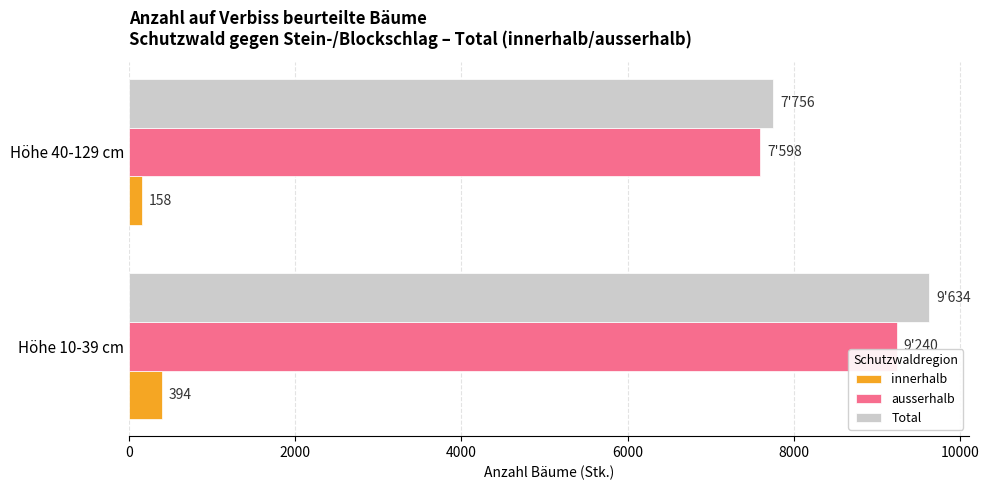

What is the difference between the maximum and minimum values in the Total series?

1878